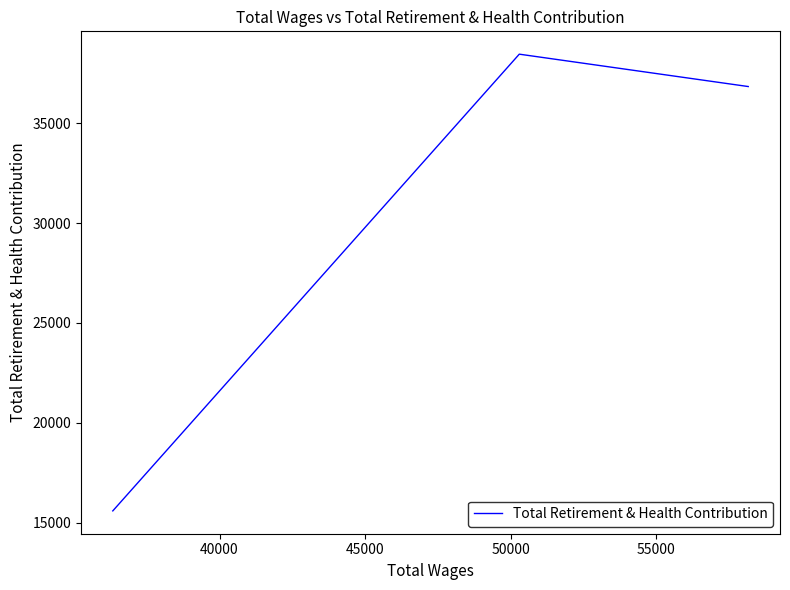

What is the average value?

30299